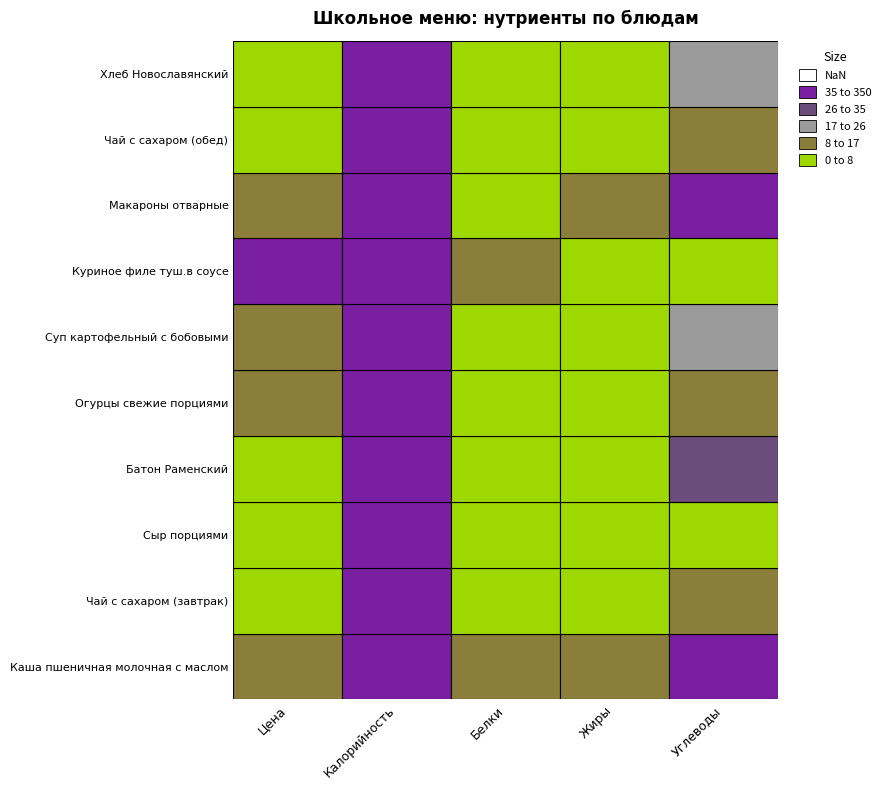

Between Жиры and Углеводы, which is larger?

Углеводы